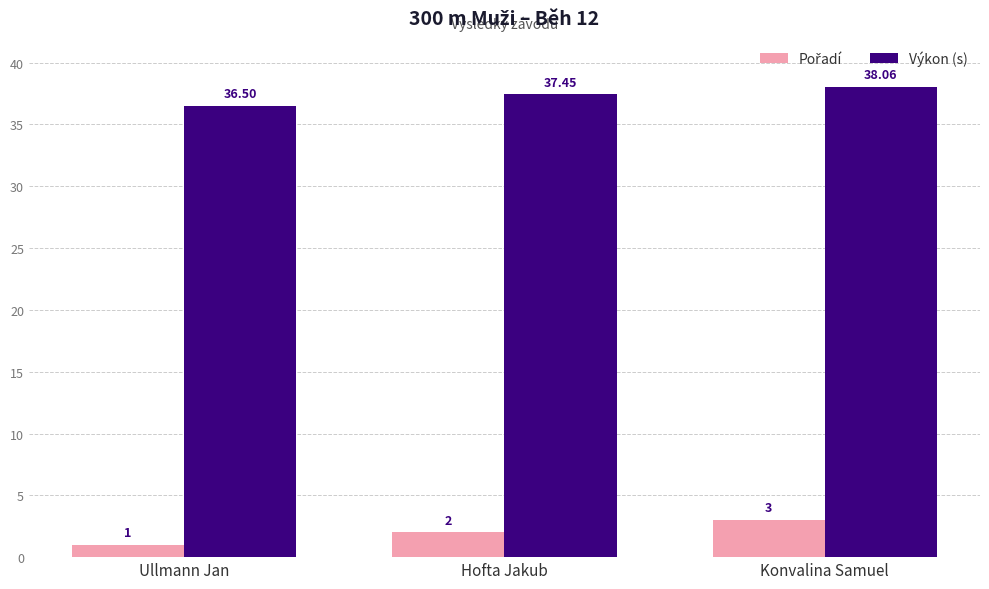

At which label is Výkon (s) closest to 37?

Hofta Jakub